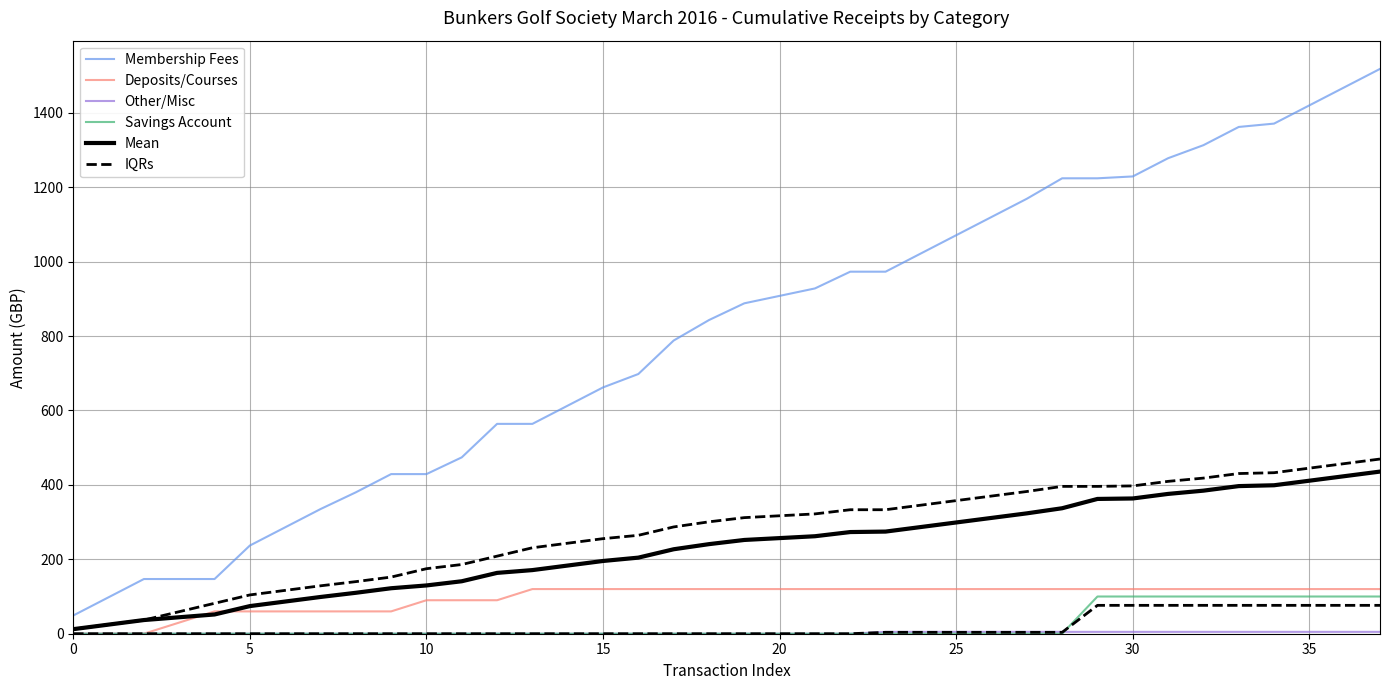

Does the chart display data point markers on the line(s)?

No